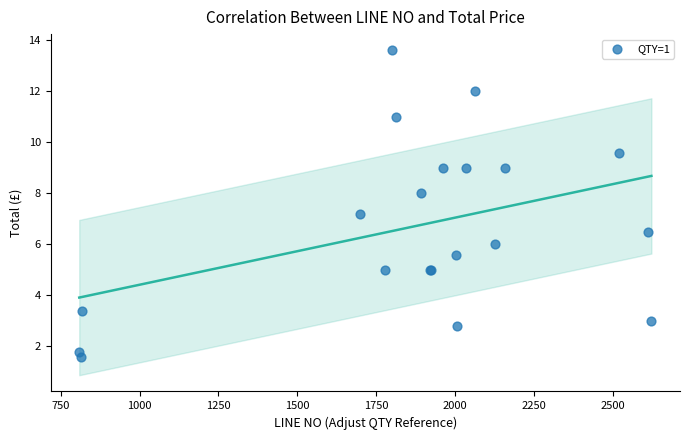

What Y value in the scatter plot is closest to 7?

7.2